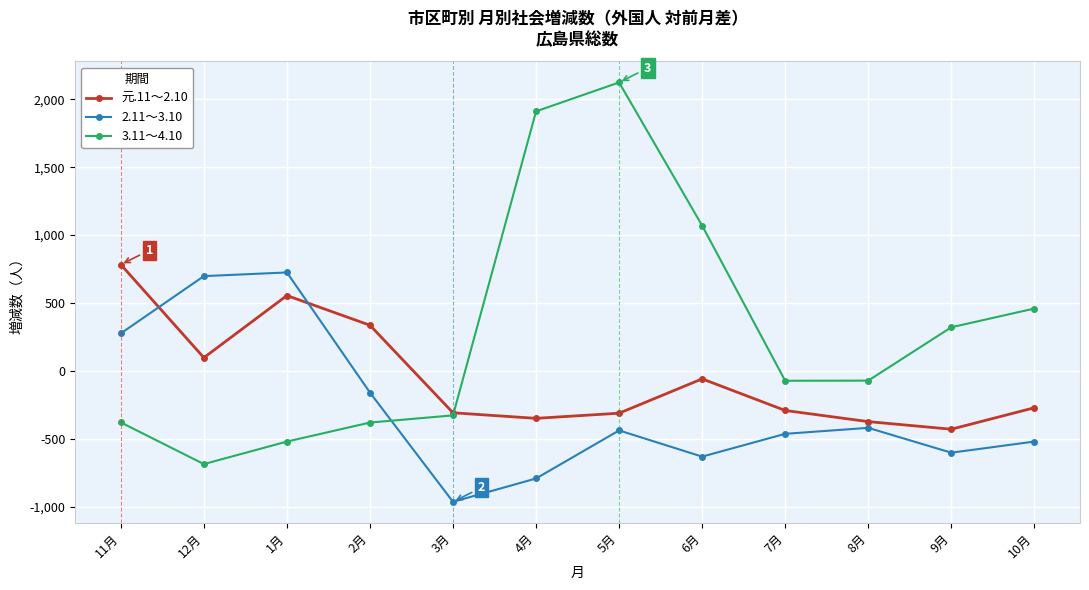

True or false: 2.11～3.10 and 元.11～2.10 cross at least once.

True